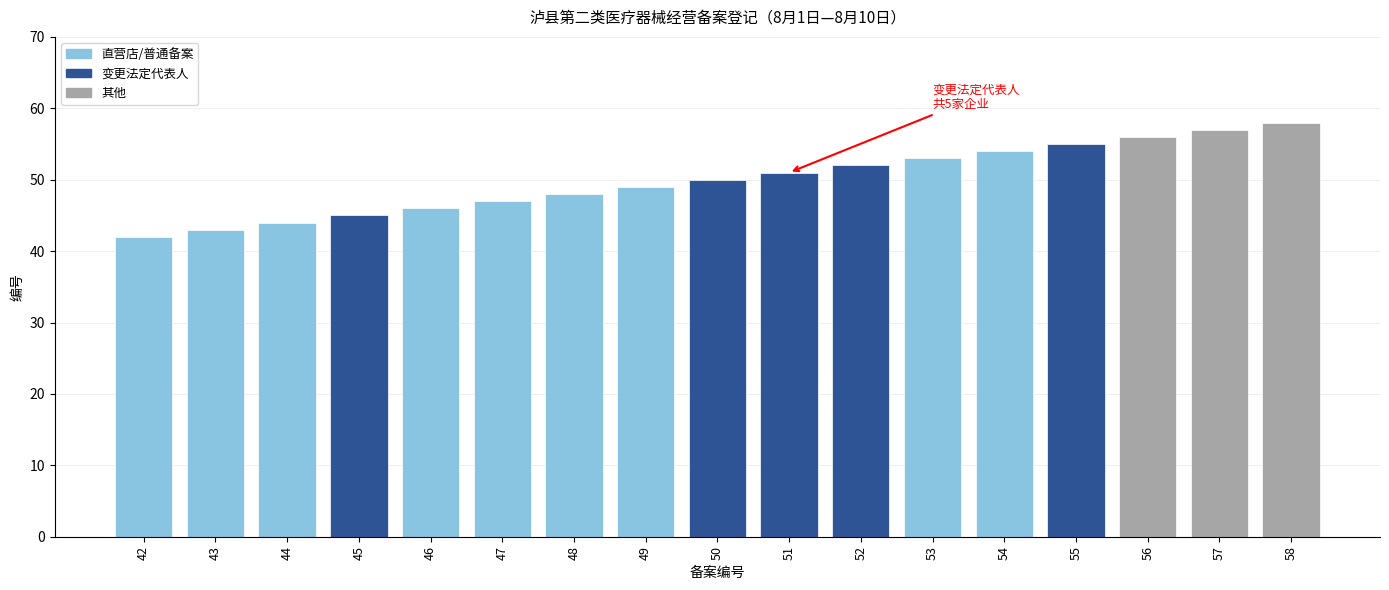

What is the difference between the maximum and minimum values?

16